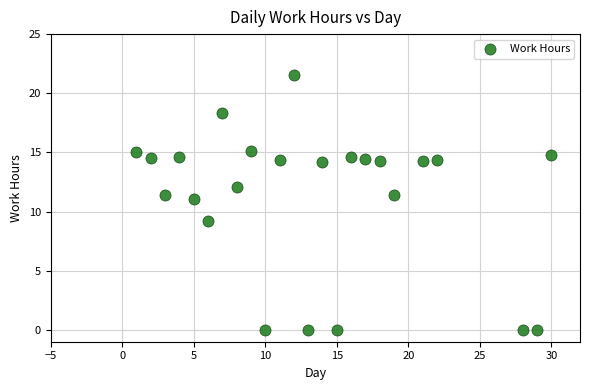

What is the range of X values (max minus min)?

29.0